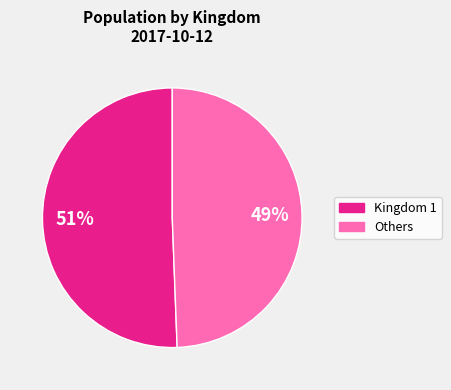

How many slices are in this pie chart?

2